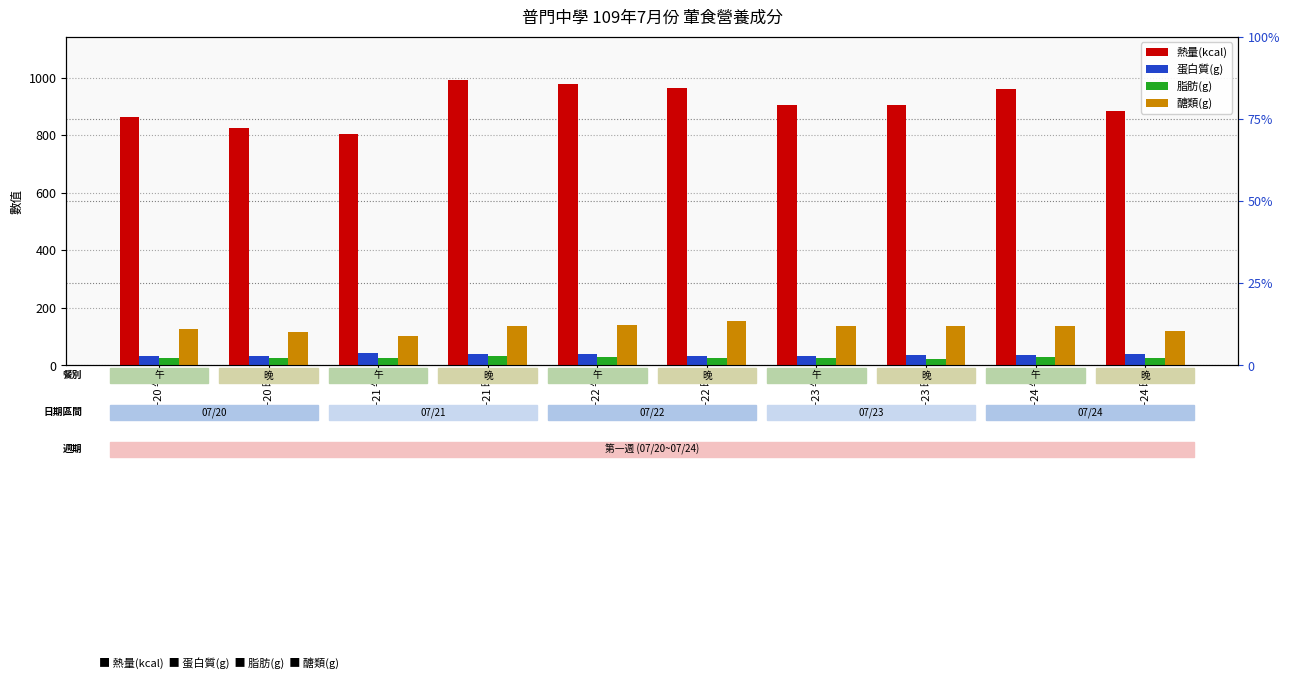

Reading left to right, what are all the values shown in this chart?

熱量(kcal): 07-20 午=862.0	07-20 晚=824.0	07-21 午=805.2	07-21 晚=993.1	07-22 午=976.4	07-22 晚=965.7	07-23 午=903.6	07-23 晚=904.1	07-24 午=961.2	07-24 晚=883.7
蛋白質(g): 07-20 午=32.5	07-20 晚=32.0	07-21 午=41.6	07-21 晚=40.3	07-22 午=38.3	07-22 晚=31.8	07-23 午=31.1	07-23 晚=35.5	07-24 午=36.9	07-24 晚=39.2
脂肪(g): 07-20 午=24.8	07-20 晚=25.6	07-21 午=26.0	07-21 晚=32.3	07-22 午=29.6	07-22 晚=25.3	07-23 午=25.2	07-23 晚=23.3	07-24 午=28.8	07-24 晚=27.3
醣類(g): 07-20 午=127.2	07-20 晚=116.4	07-21 午=101.2	07-21 晚=135.3	07-22 午=139.2	07-22 晚=152.7	07-23 午=138.1	07-23 晚=138.1	07-24 午=138.6	07-24 晚=120.3